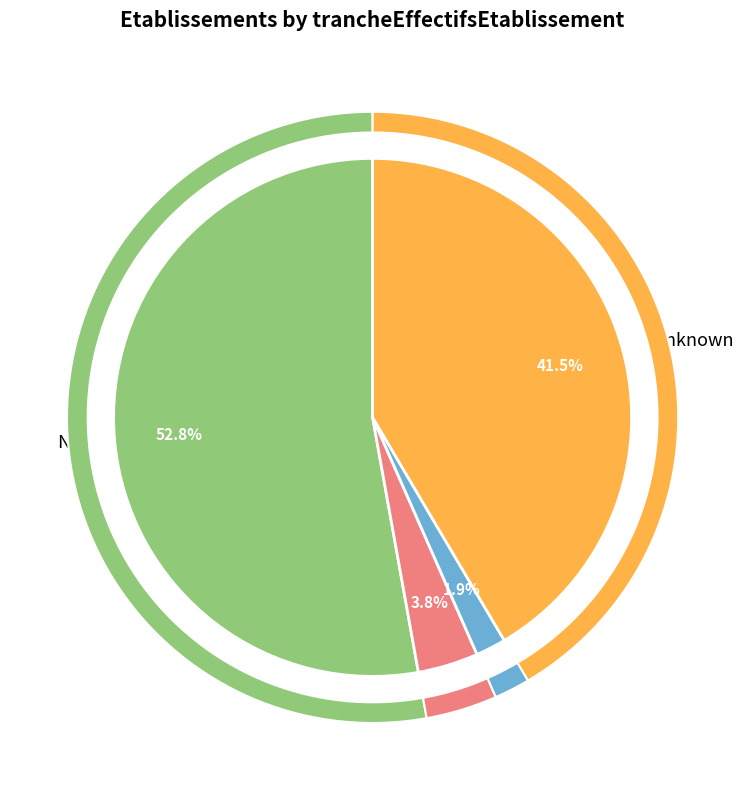

What is the smallest slice in the pie chart?

02